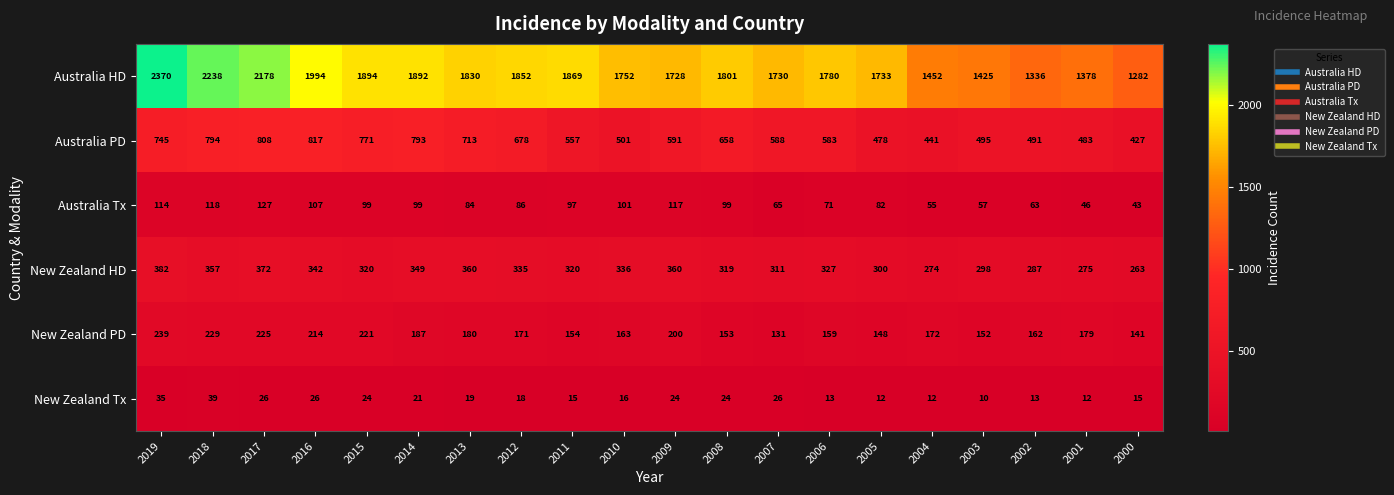

At 2008, list the series in order from smallest to largest.

New Zealand Tx, Australia Tx, New Zealand PD, New Zealand HD, Australia PD, Australia HD